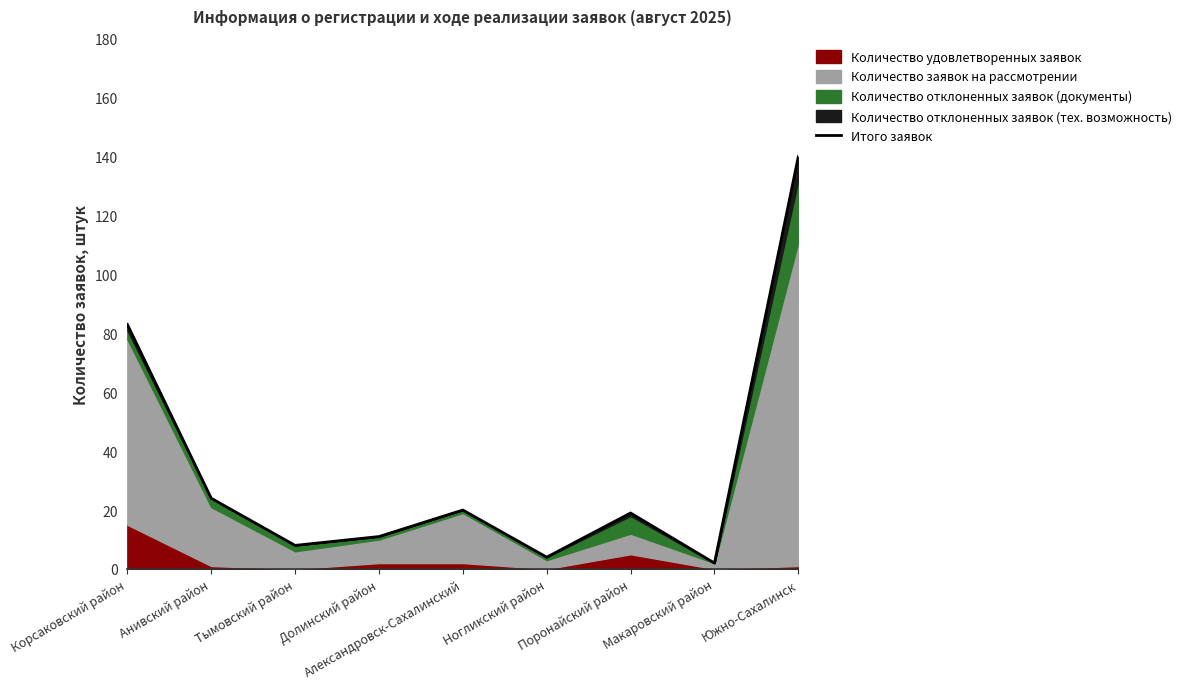

The value at Поронайский район is 8. True or false?

False